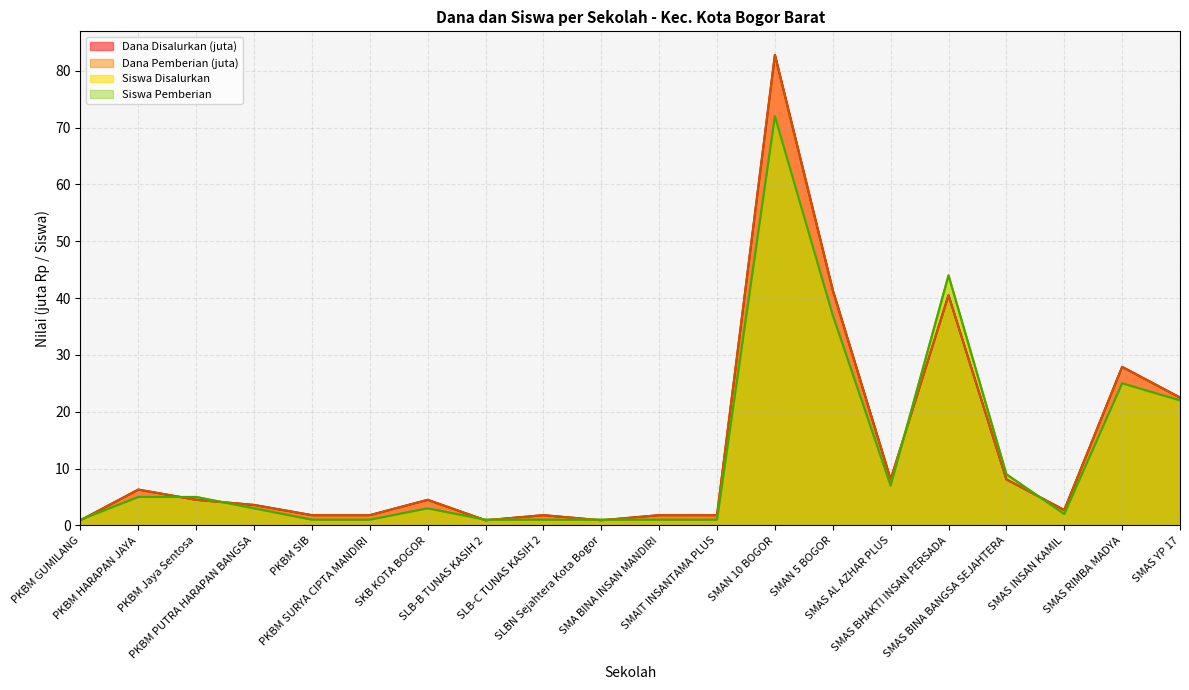

What is the highest value of the Dana Pemberian series?

82.8